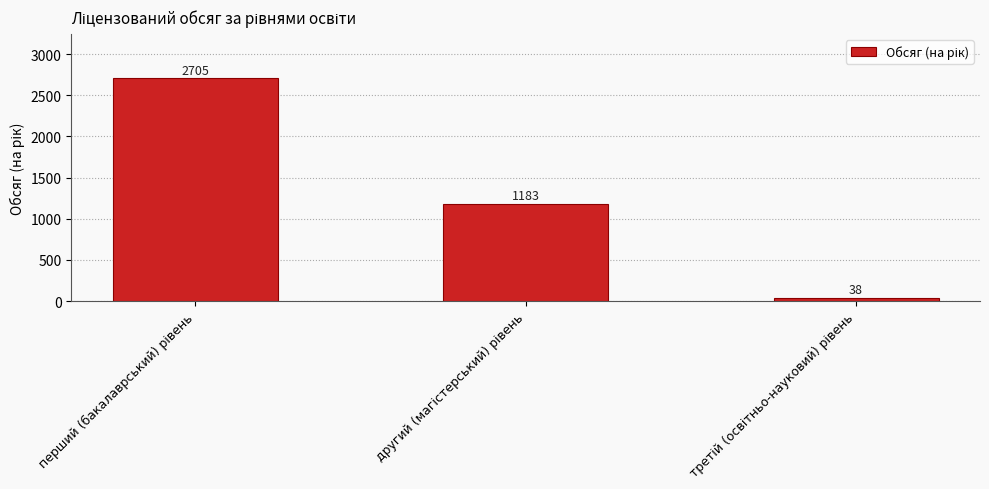

What is the minimum value shown in the chart?

38